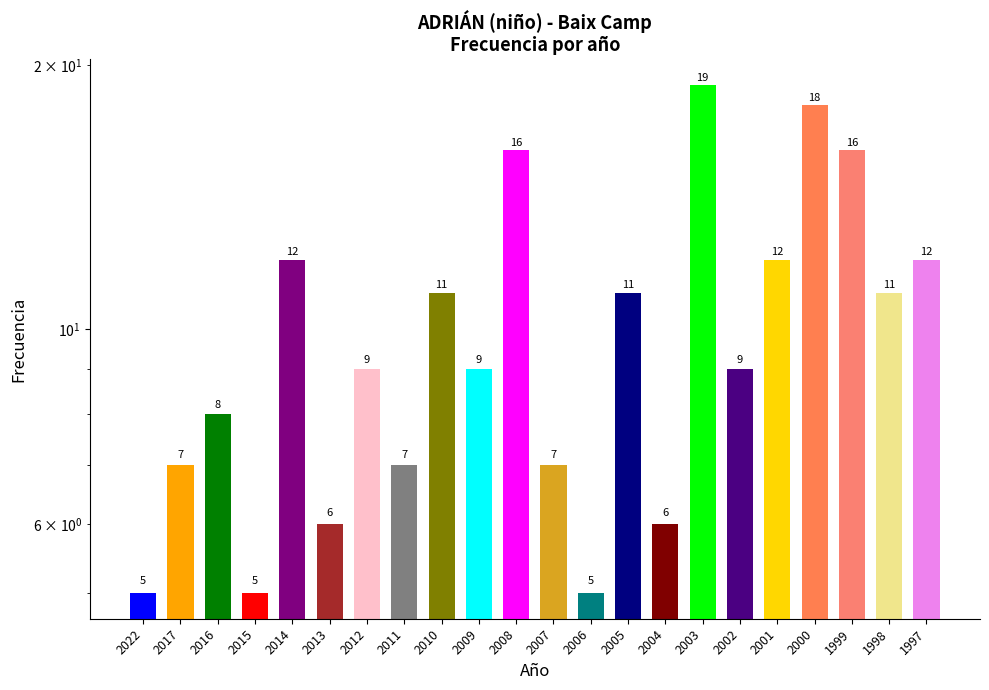

Rank the categories by value from lowest to highest.

2022, 2015, 2006, 2013, 2004, 2017, 2011, 2007, 2016, 2012, 2009, 2002, 2010, 2005, 1998, 2014, 2001, 1997, 2008, 1999, 2000, 2003